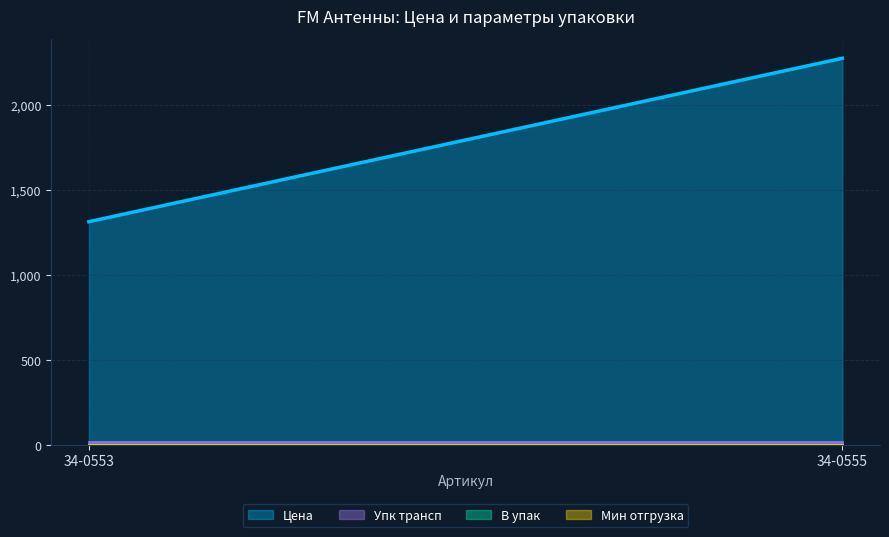

Where is Мин отгрузка nearest to the value 1?

34-0553